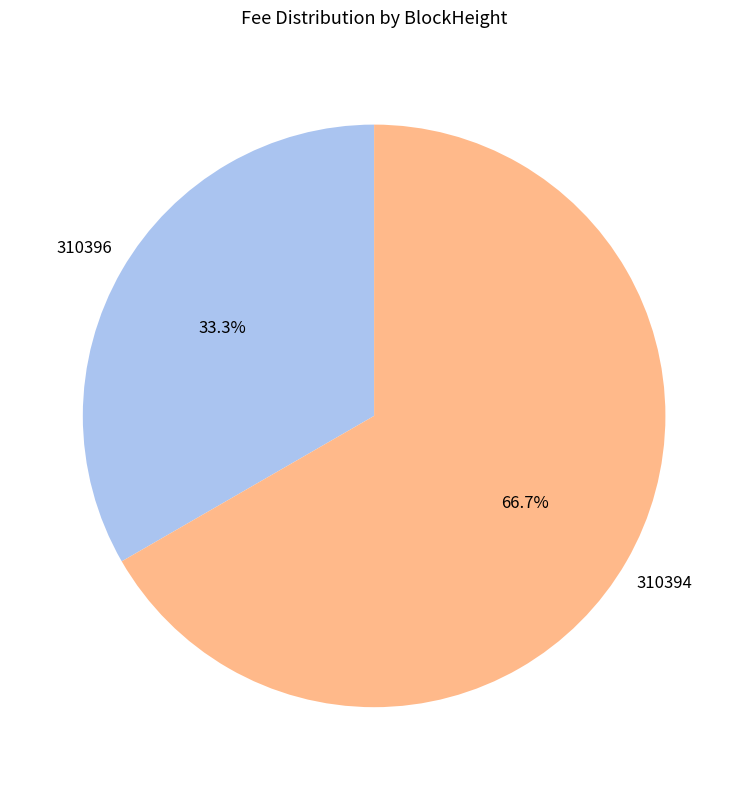

How many slices are in this pie chart?

2